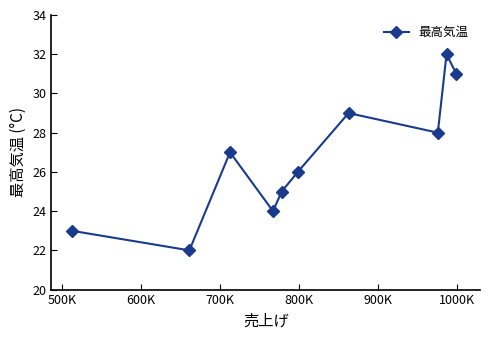

What is the maximum value shown in the chart?

32